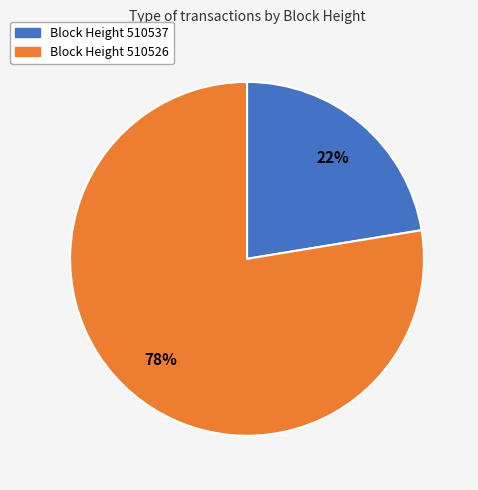

To the nearest percent, what is the average slice percentage?

50%